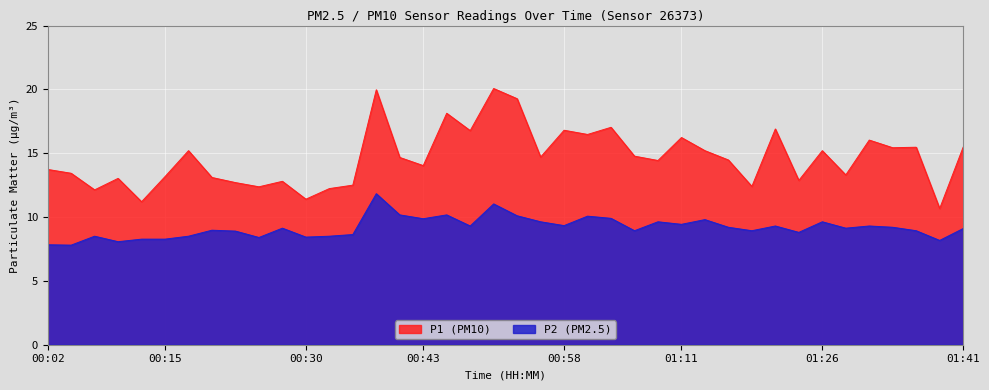

What is the sum of the P2 values at 01:26 and 01:29?

18.8